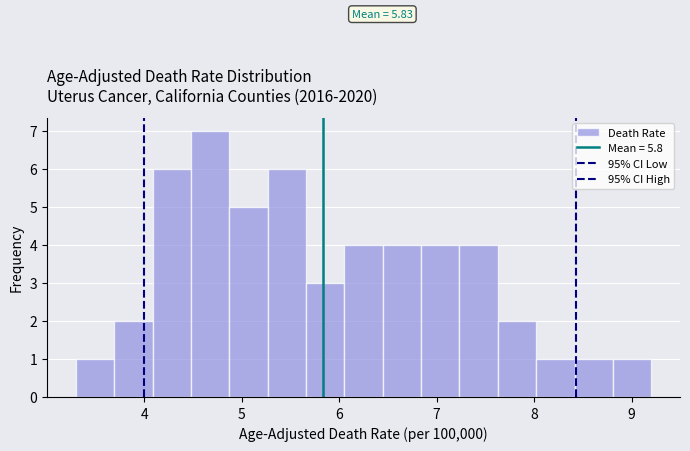

Read against the x-axis, roughly where is the centre of the tallest bar?

4.7